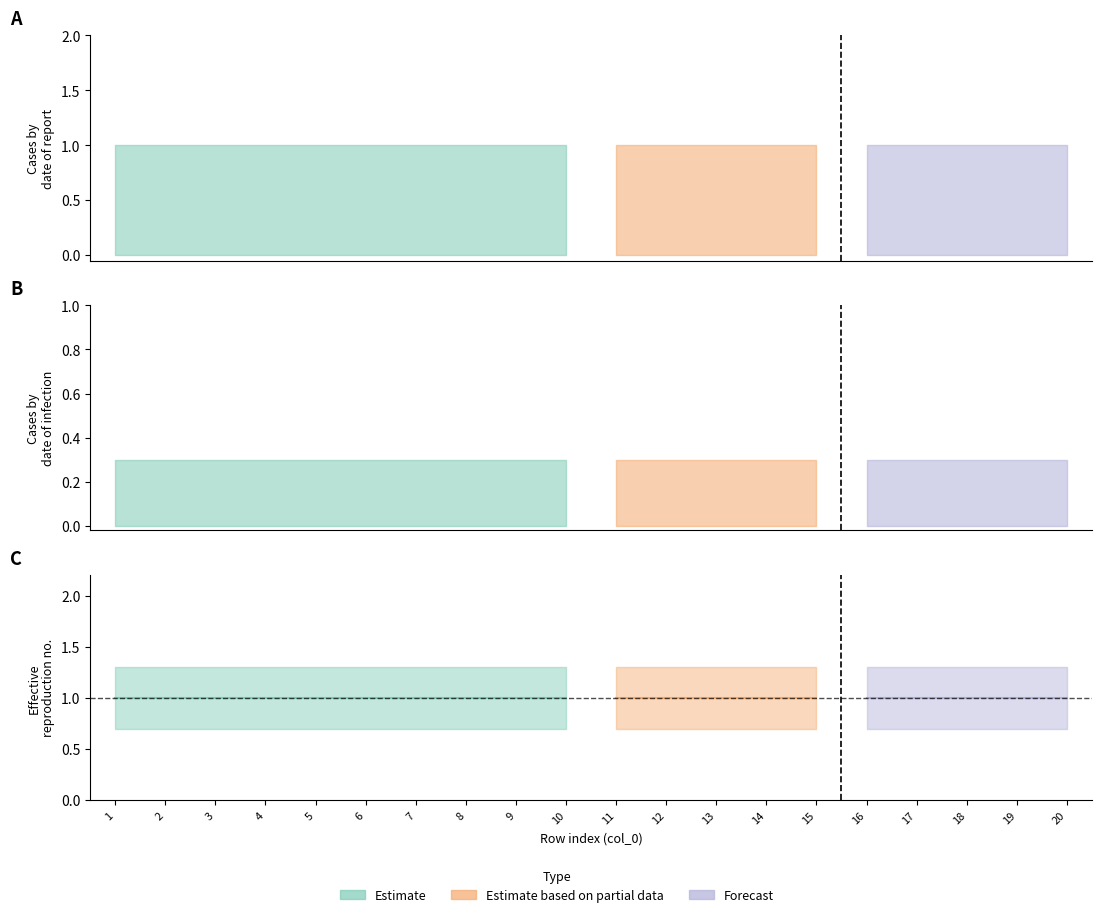

True or false: Estimate and Forecast intersect in this chart.

False